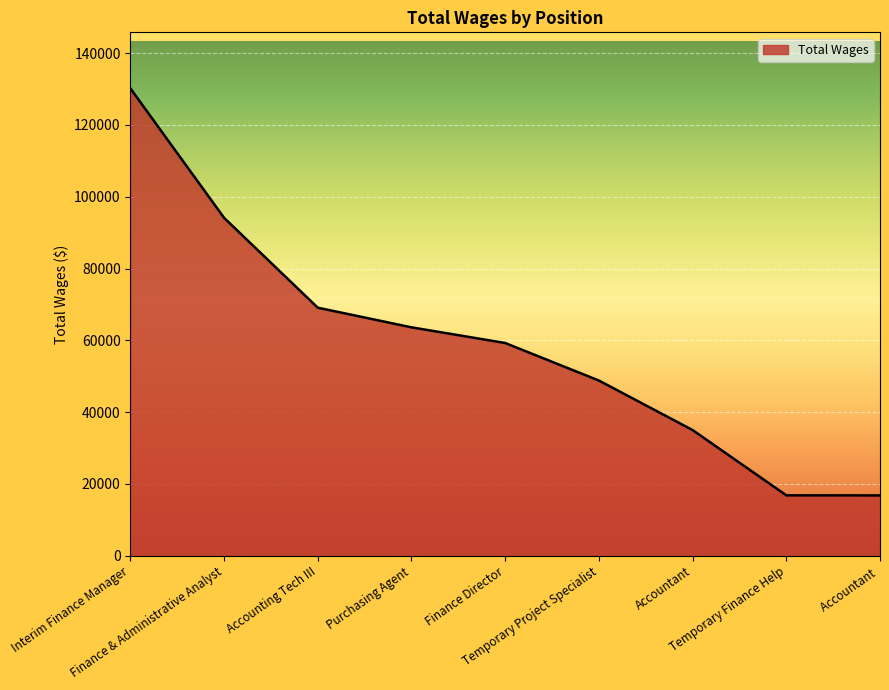

What is the sum of all values?

533750